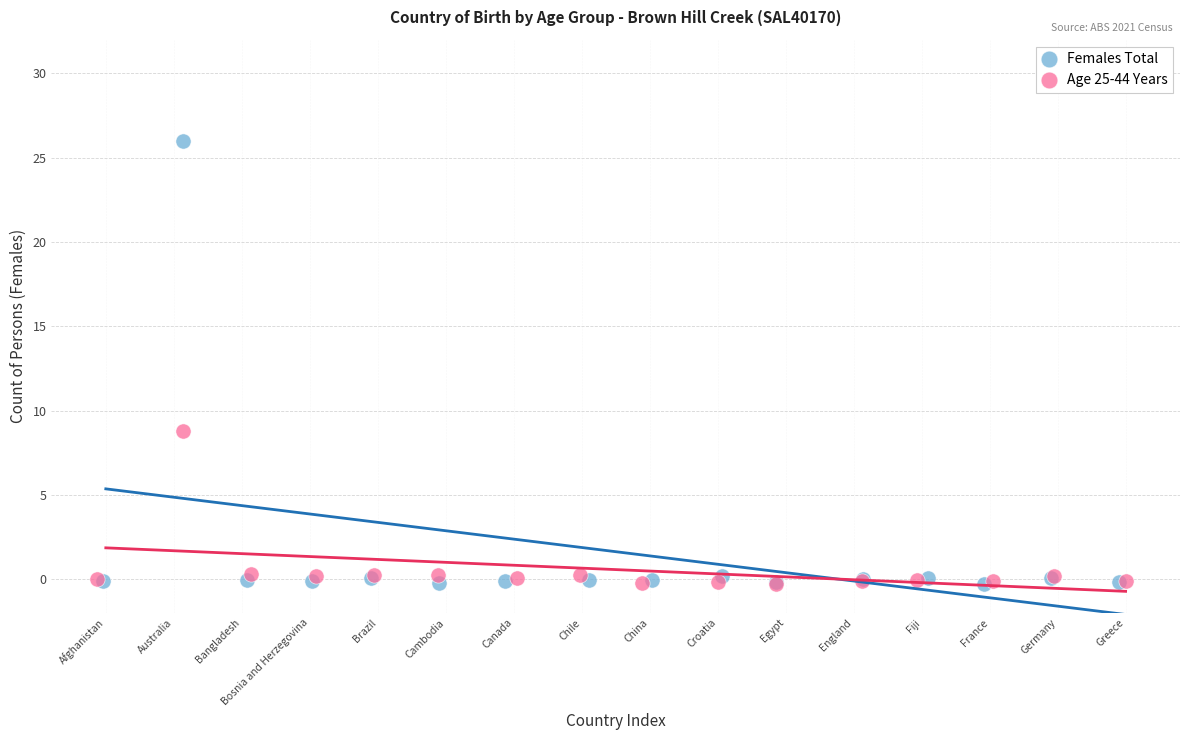

Which series has the largest Y range (max minus min)?

Females Total